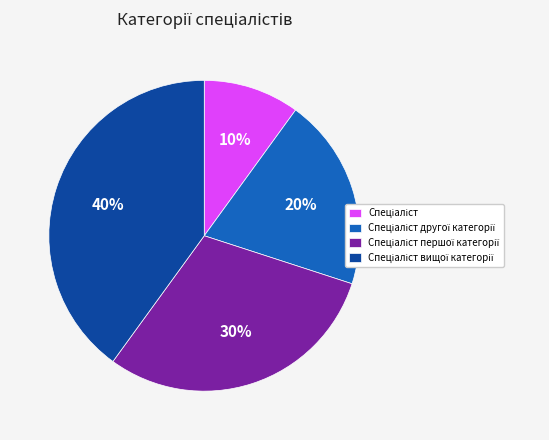

Does any single category account for the majority?

No